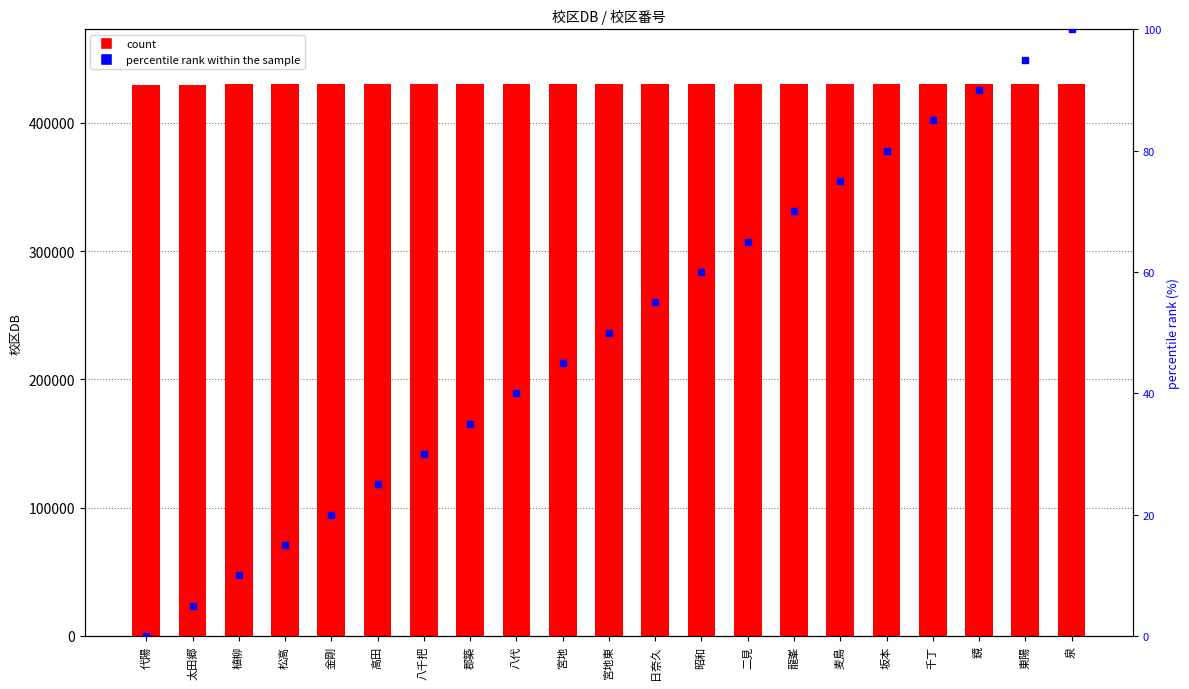

Which series reaches the maximum Y coordinate?

校区DB